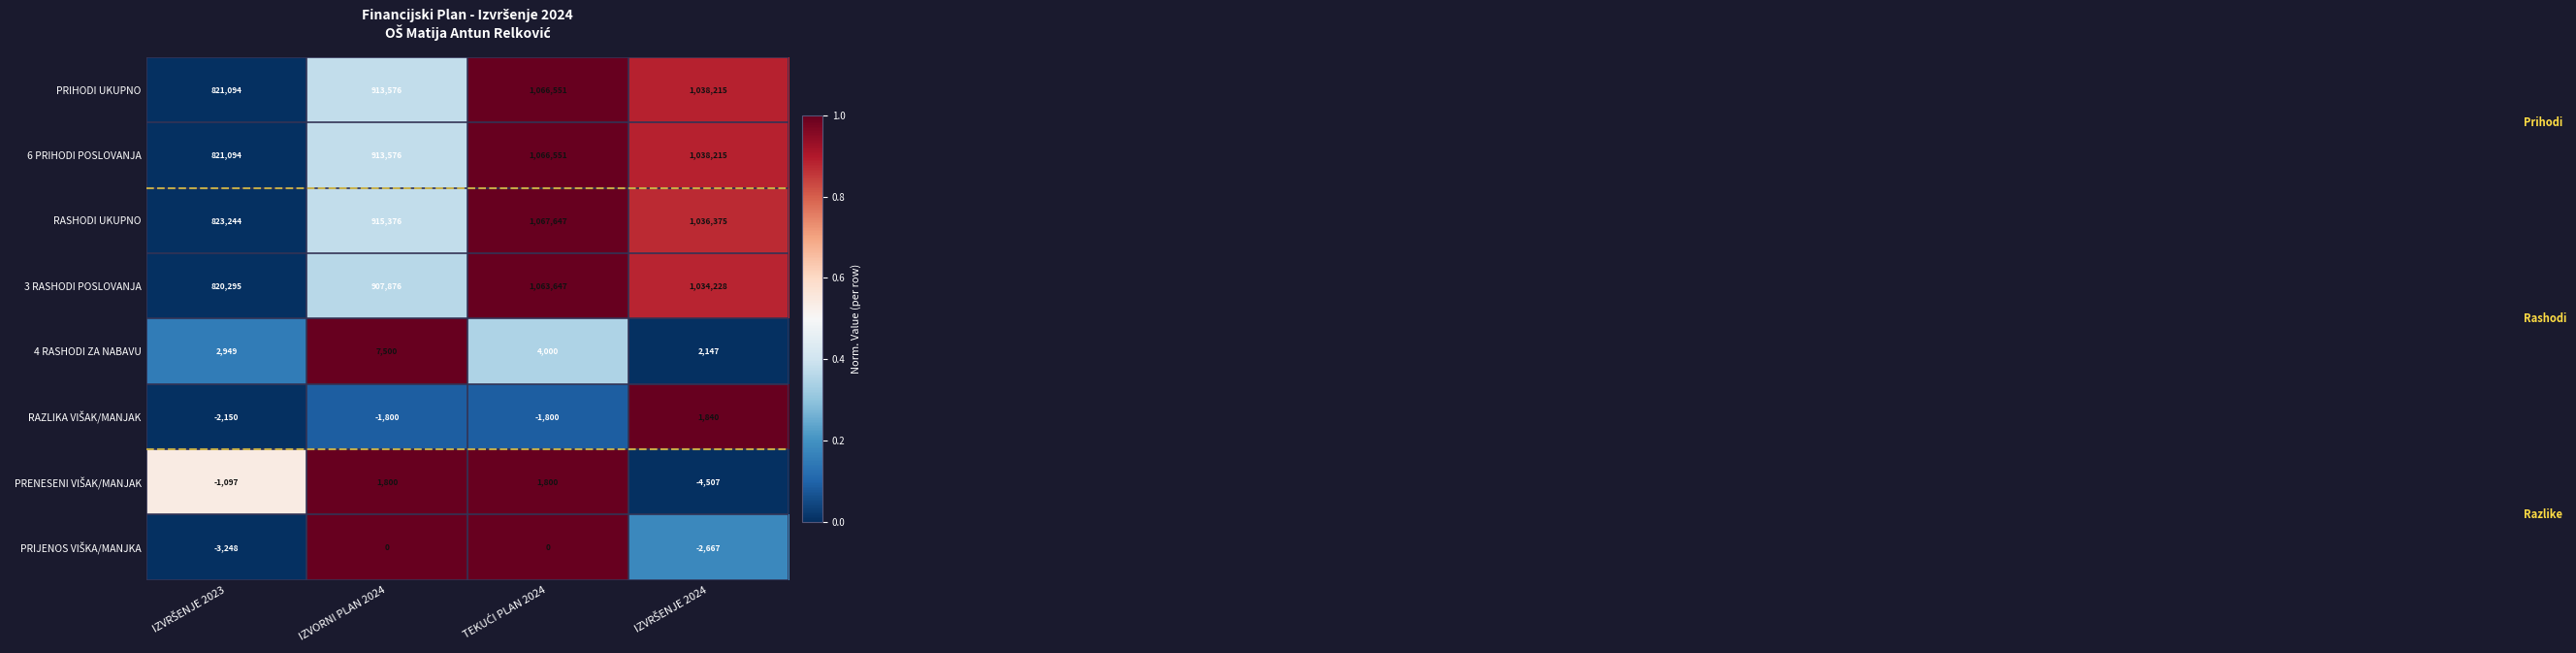

True or false: 3 RASHODI POSLOVANJA has a value of 907876 at IZVORNI PLAN 2024.

True